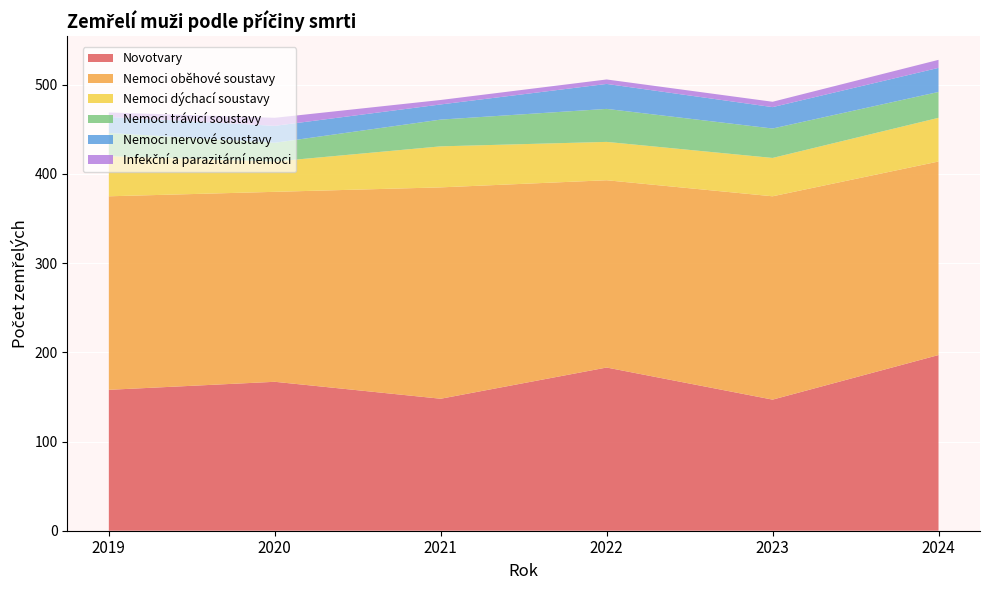

Reading left to right, list all the values displayed in this chart.

Novotvary: 2019=158	2020=167	2021=148	2022=183	2023=147	2024=197
Nemoci oběhové soustavy: 2019=217	2020=213	2021=237	2022=210	2023=228	2024=217
Nemoci dýchací soustavy: 2019=45	2020=34	2021=46	2022=43	2023=43	2024=49
Nemoci trávicí soustavy: 2019=26	2020=21	2021=30	2022=37	2023=33	2024=29
Nemoci nervové soustavy: 2019=18	2020=19	2021=17	2022=28	2023=24	2024=27
Infekční a parazitární nemoci: 2019=5	2020=9	2021=5	2022=5	2023=6	2024=9